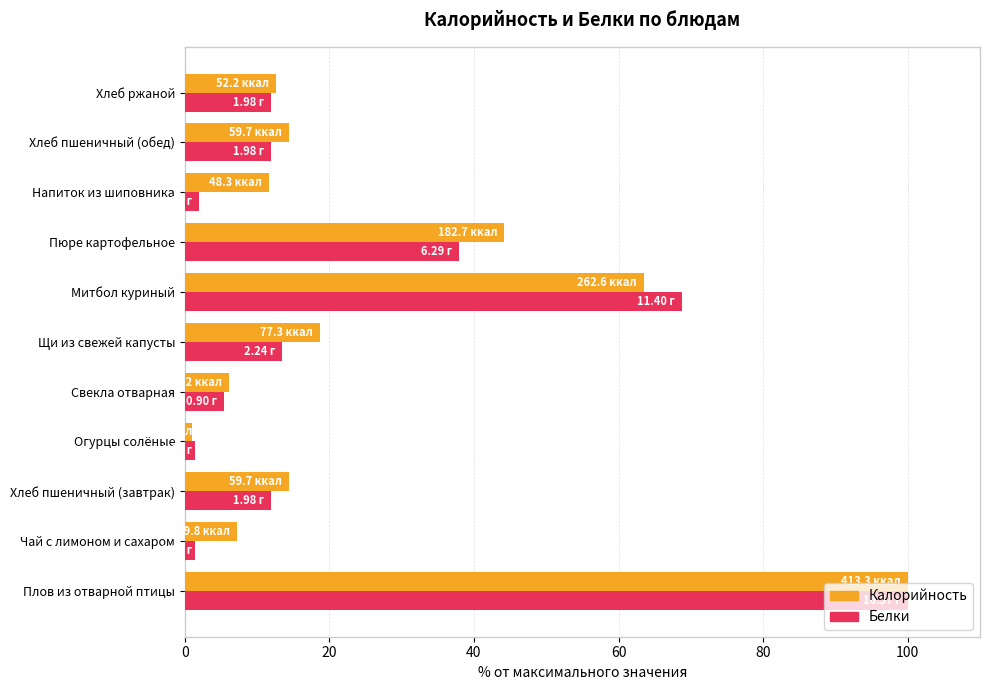

Rank the series by their average value, from highest to lowest.

Калорийность, Белки